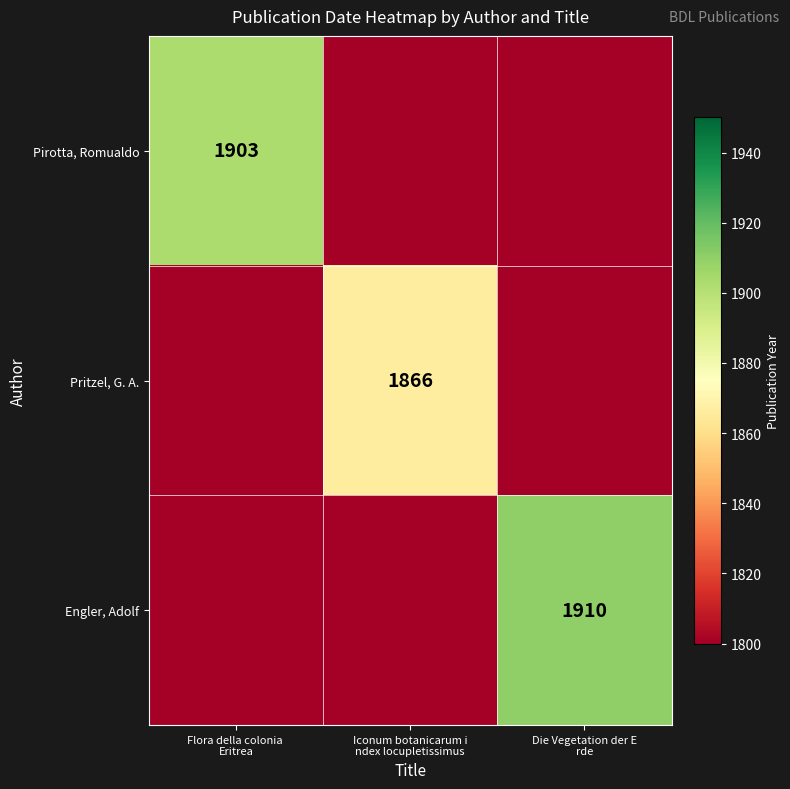

Which series has the largest range (max minus min)?

Engler, Adolf